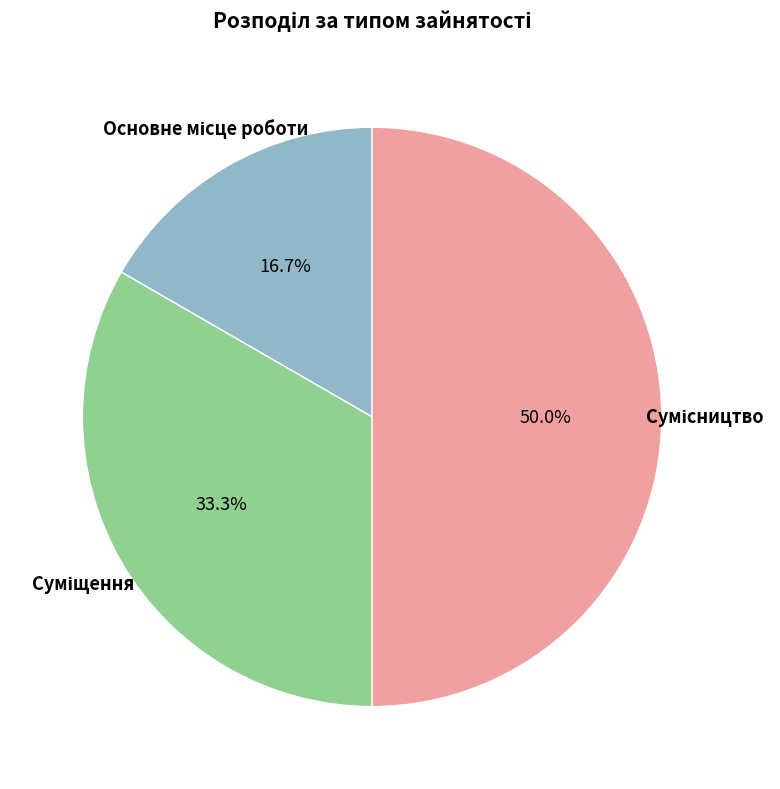

How much of the chart is everything except Суміщення?

66.7%